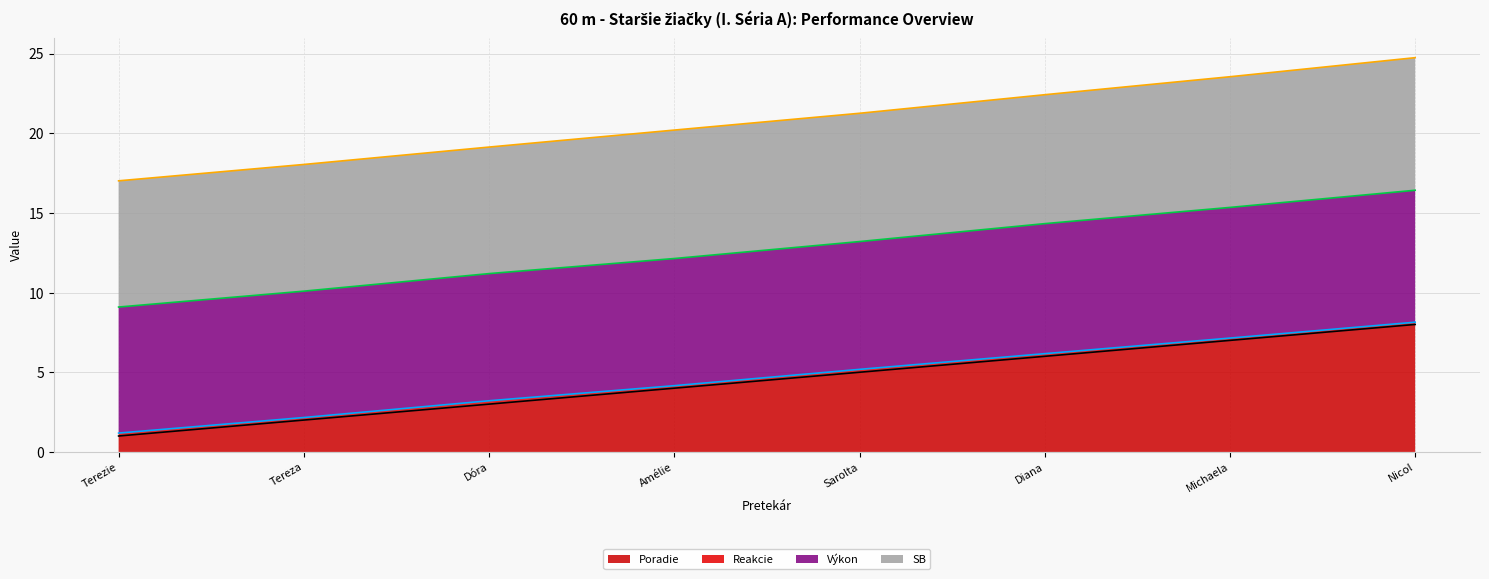

How many series are shown in this chart?

4